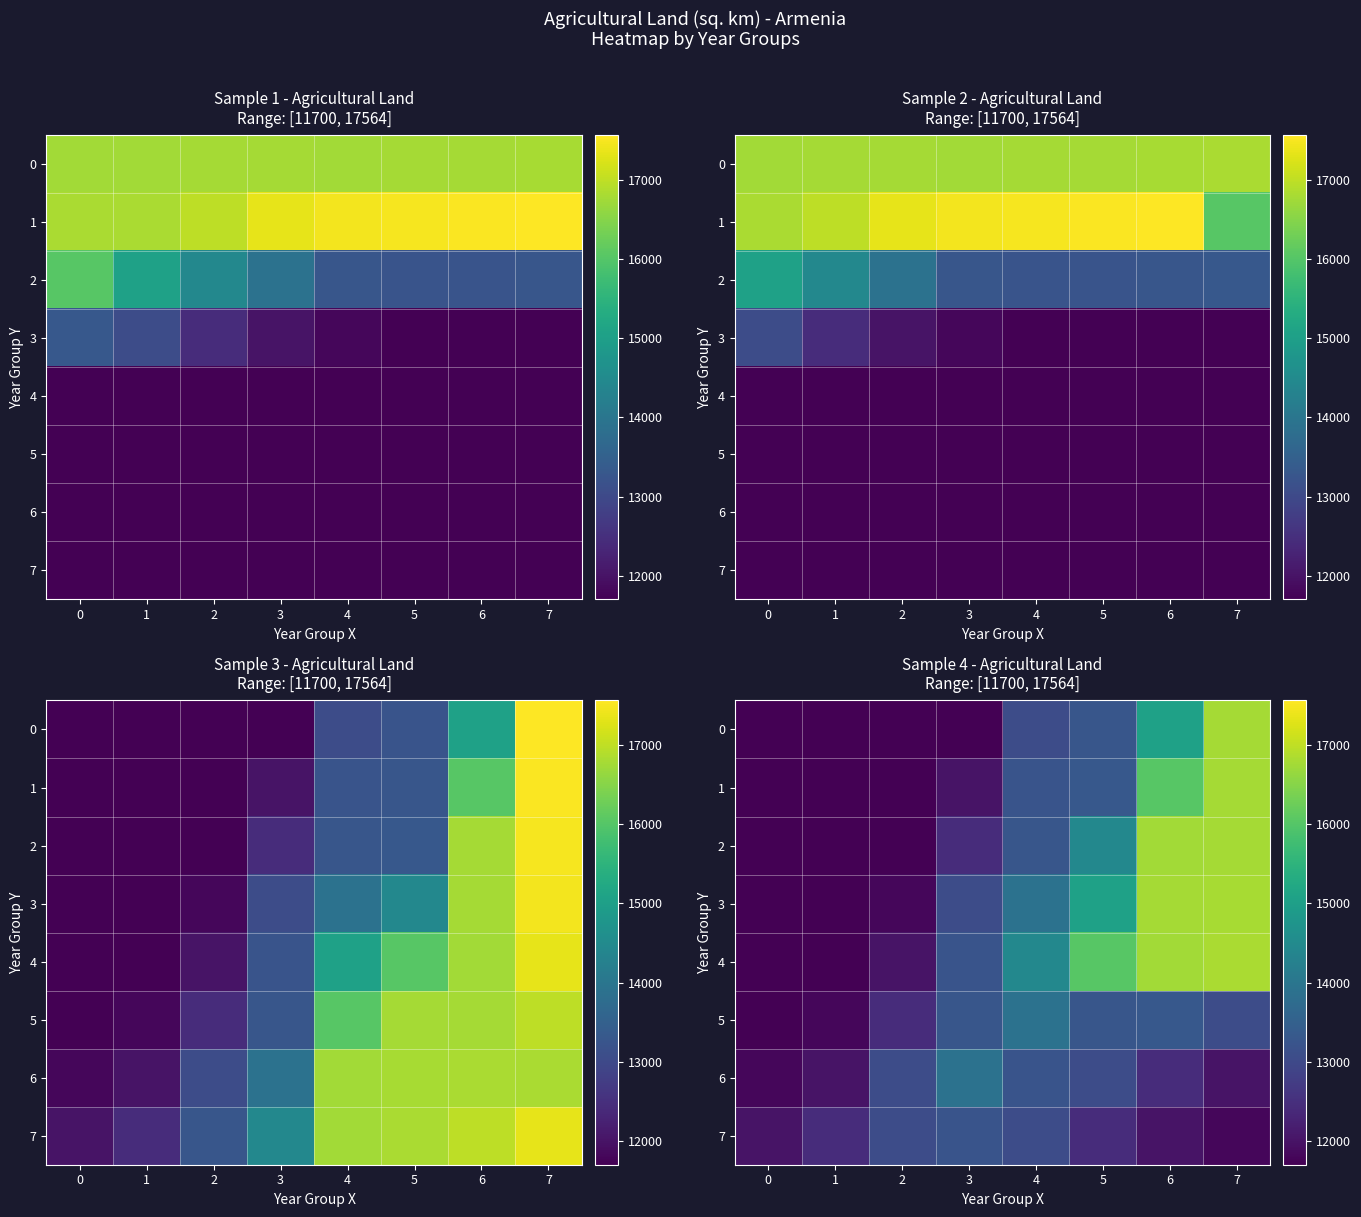

What is the difference between the maximum and second lowest values in the 1 series?

5068